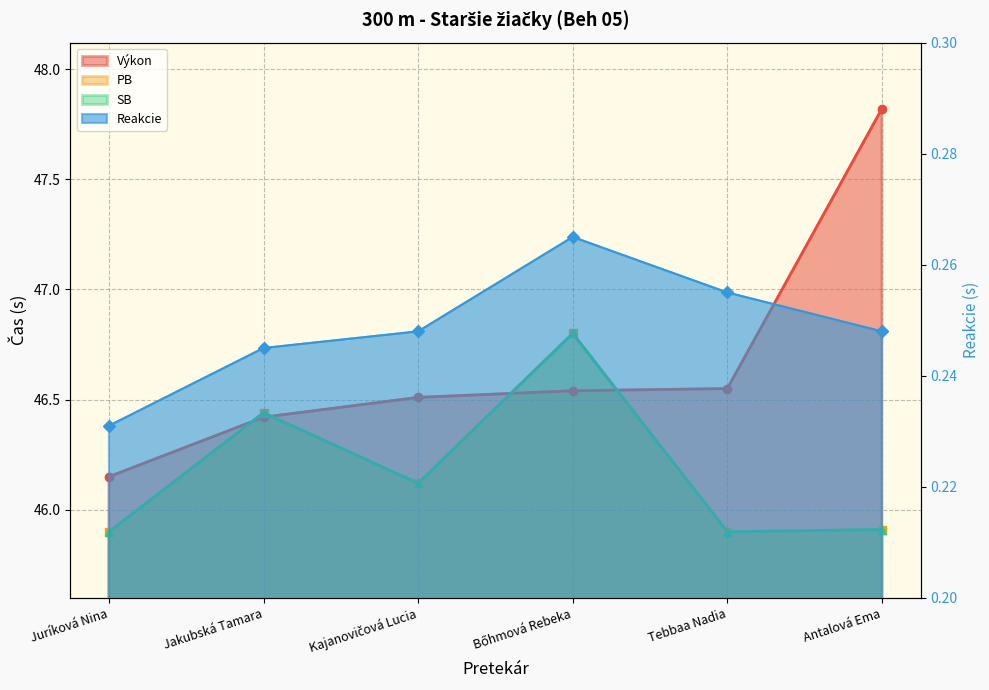

True or false: Reakcie has more than 2 points higher than both neighbors.

False